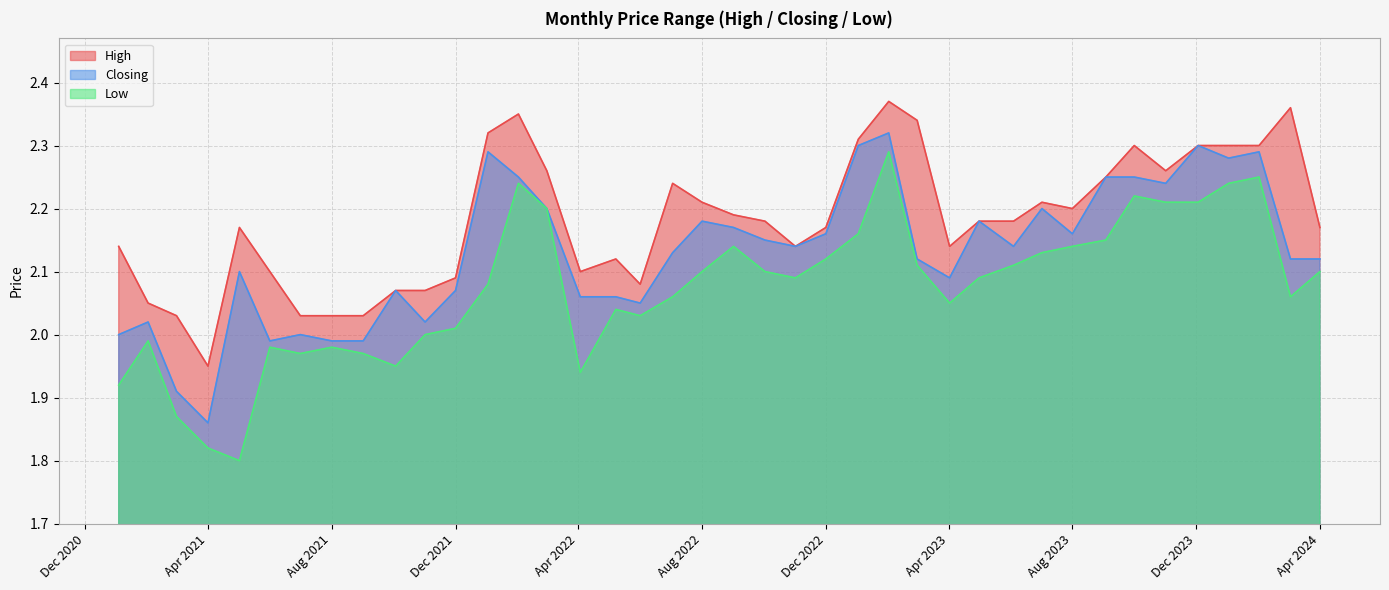

Is the value of High at 01/03/2022 greater than the value of Closing at 01/08/2023?

Yes